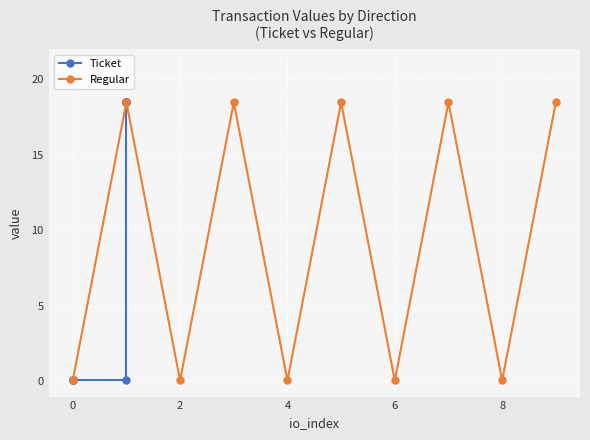

What is the highest value of the Regular series?

18.5